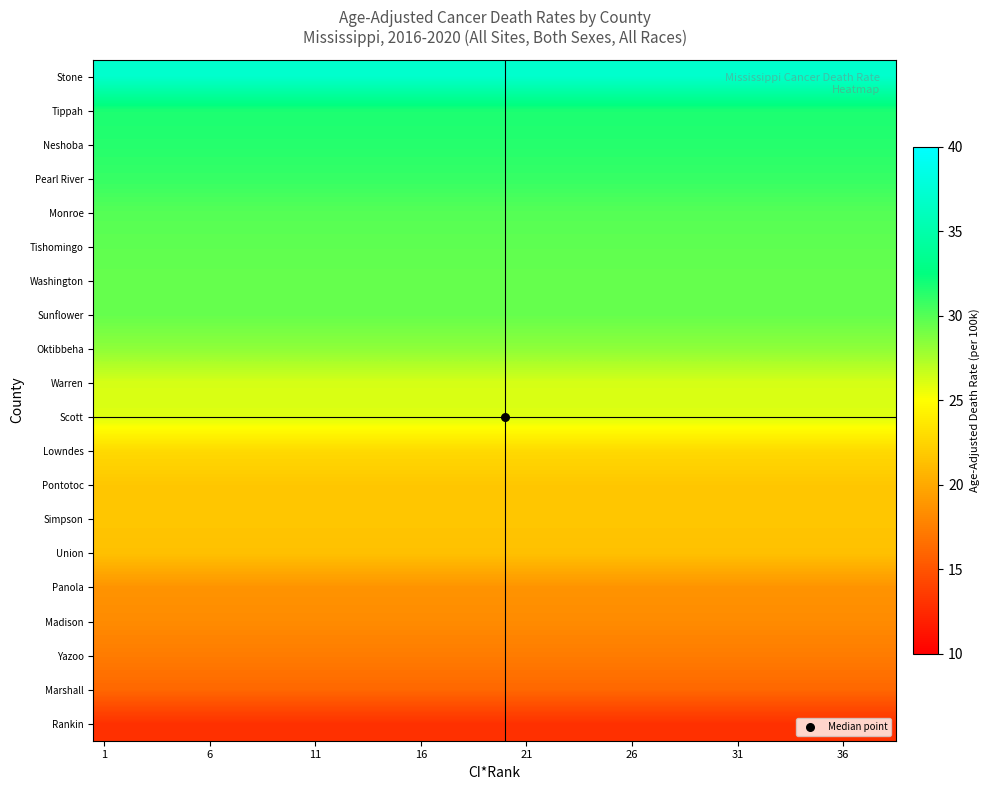

Which series has the largest total across all categories?

Stone